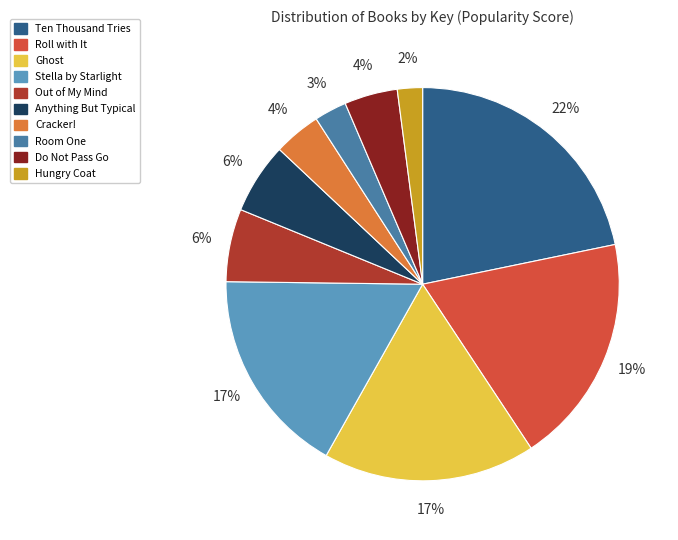

True or false: Room One accounts for 10% of the total.

False